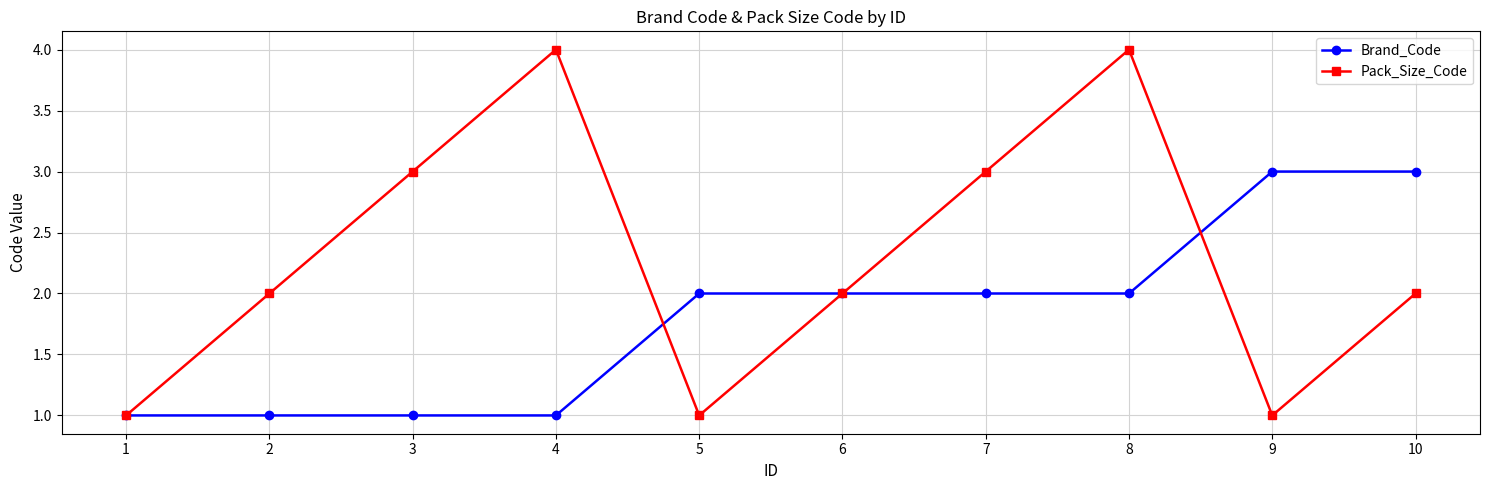

List the series in order of their peak value, lowest first.

Brand_Code, Pack_Size_Code